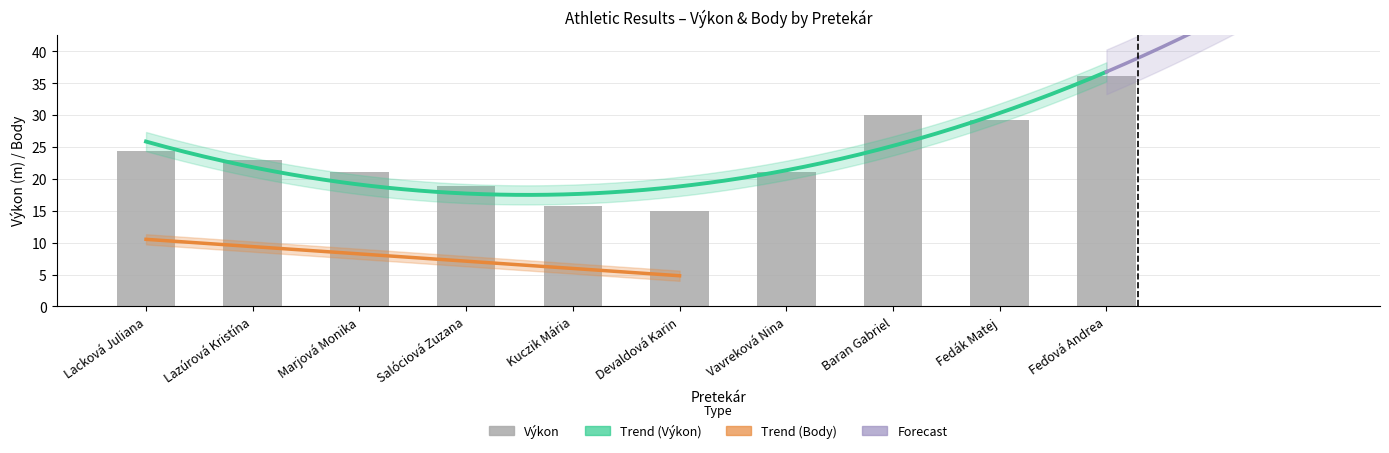

What is the change in value from Kuczik Mária to Baran Gabriel?

+14.3